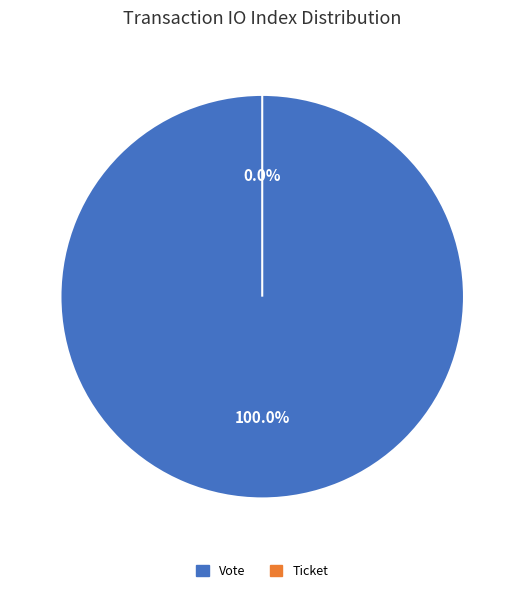

Is there any slice that represents more than half of the pie?

Yes